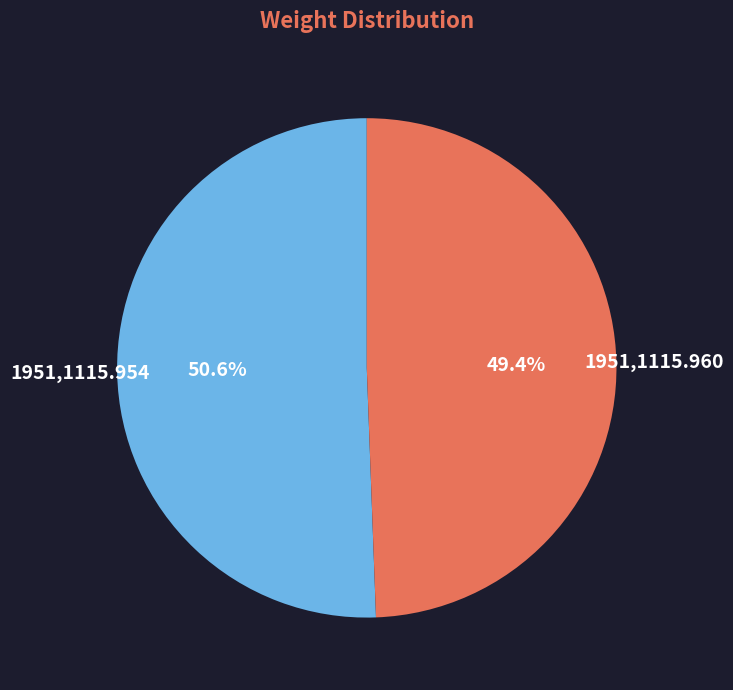

Rank the categories by value from lowest to highest.

1951,1115.960, 1951,1115.954